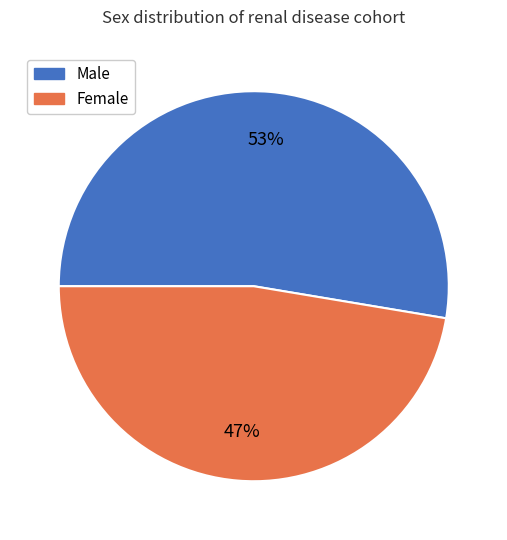

True or false: Male accounts for 53% of the total.

True